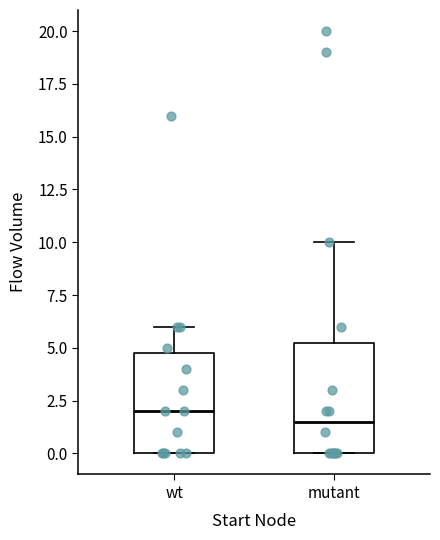

Which box has the lowest median line?

mutant